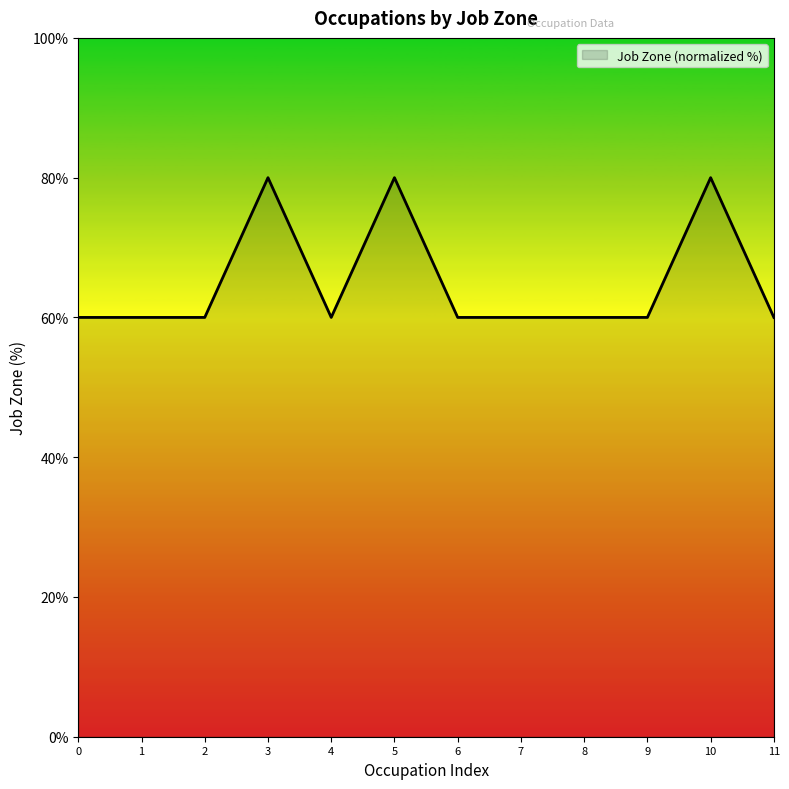

What is the difference between the maximum and minimum values?

20